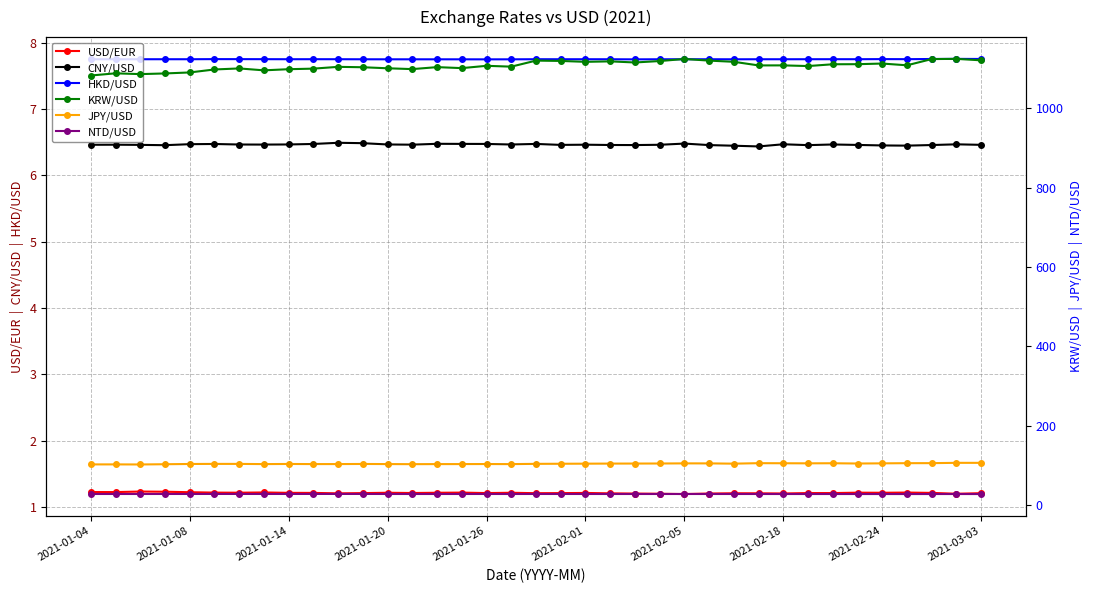

What are all the series names shown in the legend?

USD/EUR, CNY/USD, HKD/USD, KRW/USD, JPY/USD, NTD/USD